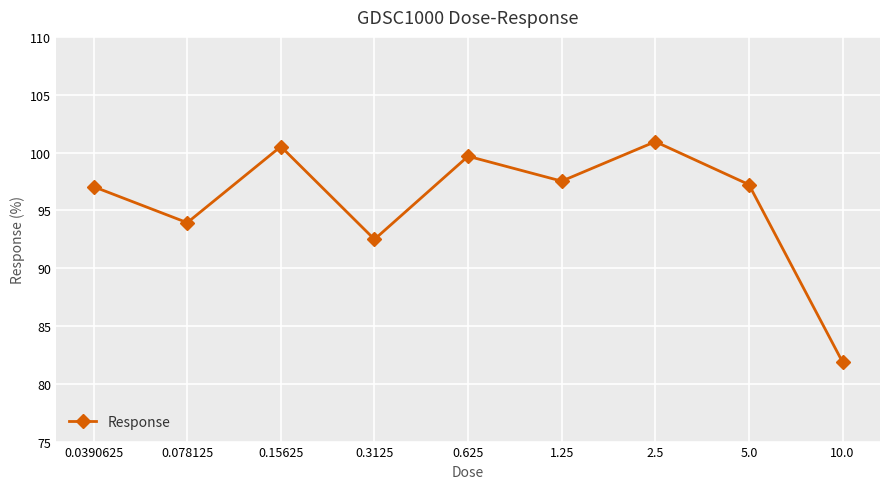

Is this an area chart (filled region under the line)?

No